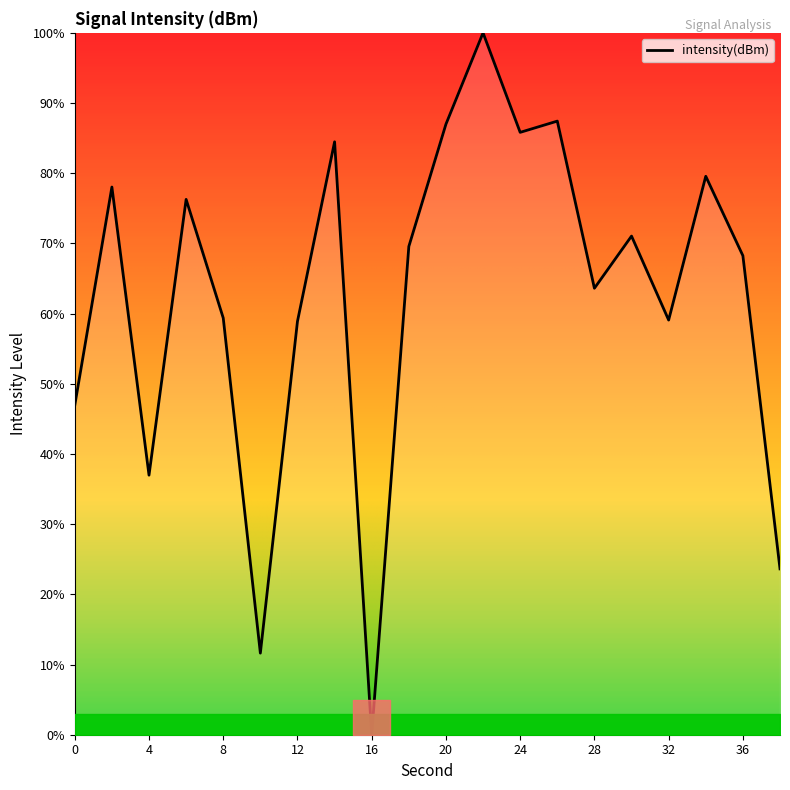

What is the maximum value shown in the chart?

100.0